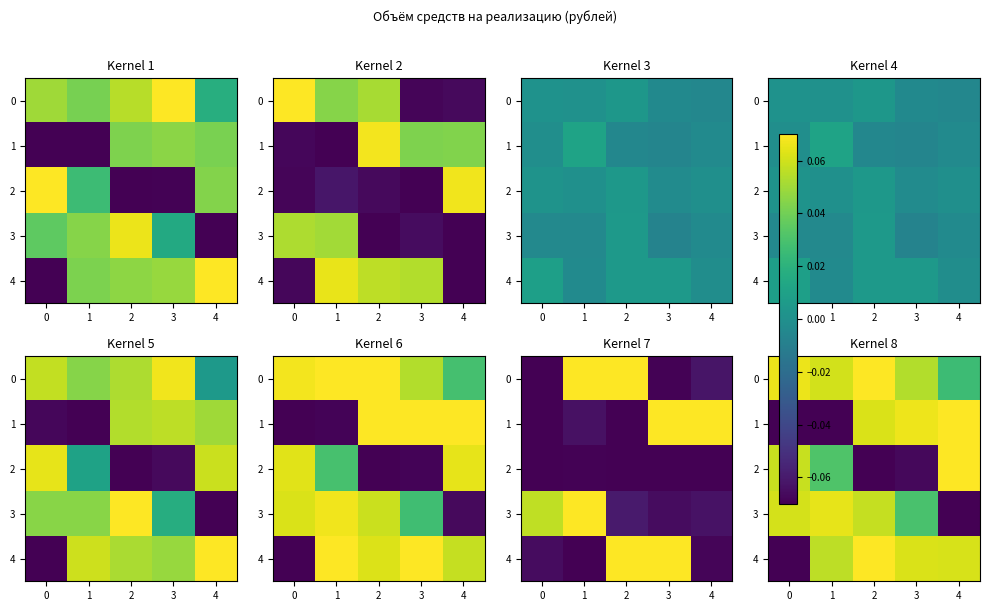

What is the minimum value shown in the chart?

-0.1